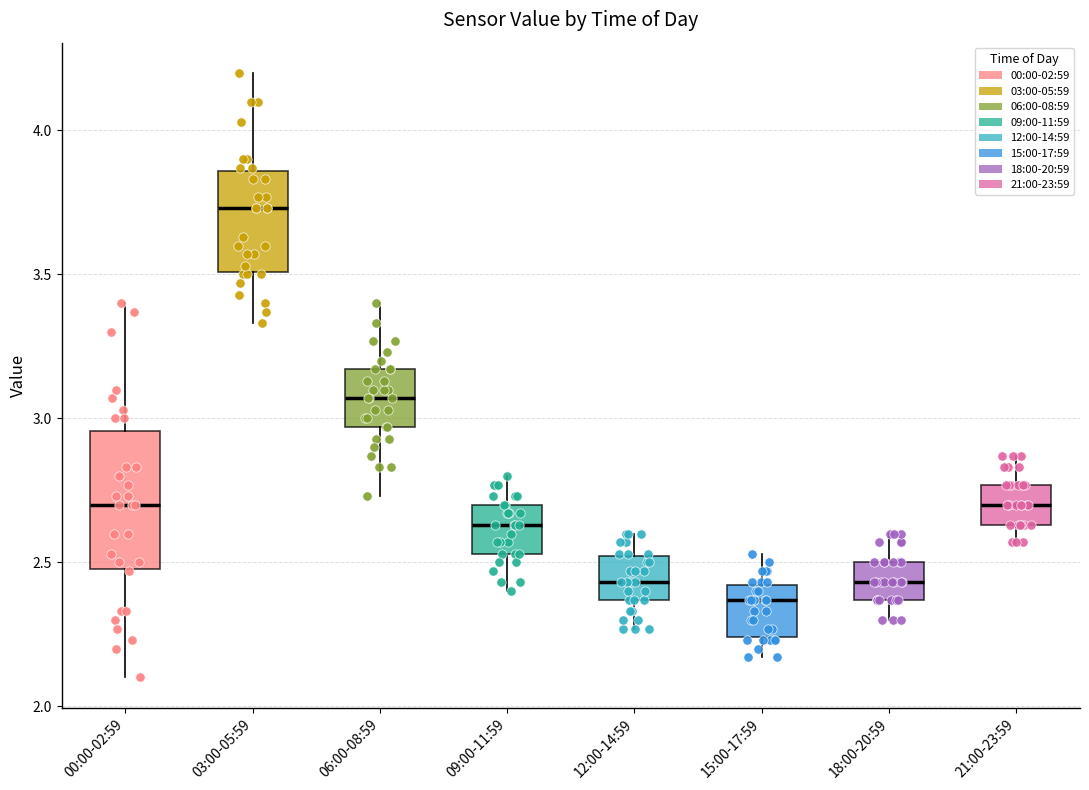

Reading left to right, transcribe this box plot: for each box, give where its median line is, the range the box spans, and where its two whiskers end, as read against the y-axis. The values are not printed on the chart, so give them approximately, as read against the axis.

00:00-02:59: median 2.70, box 2.50 to 2.95, whiskers 2.10 to 3.40
03:00-05:59: median 3.75, box 3.50 to 3.85, whiskers 3.35 to 4.20
06:00-08:59: median 3.05, box 2.95 to 3.15, whiskers 2.75 to 3.40
09:00-11:59: median 2.65, box 2.55 to 2.70, whiskers 2.40 to 2.80
12:00-14:59: median 2.45, box 2.35 to 2.50, whiskers 2.25 to 2.60
15:00-17:59: median 2.35, box 2.25 to 2.40, whiskers 2.15 to 2.55
18:00-20:59: median 2.45, box 2.35 to 2.50, whiskers 2.30 to 2.60
21:00-23:59: median 2.70, box 2.65 to 2.75, whiskers 2.55 to 2.85